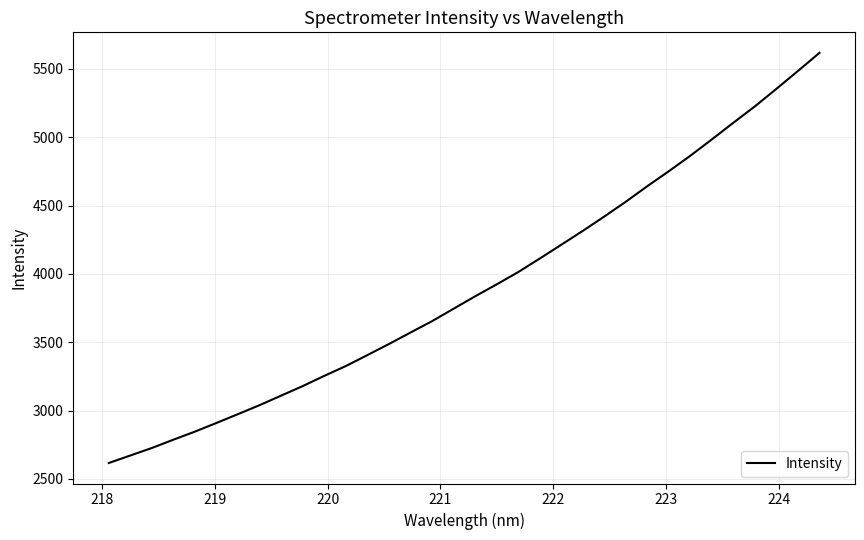

What is the difference between the maximum and minimum values?

3002.2